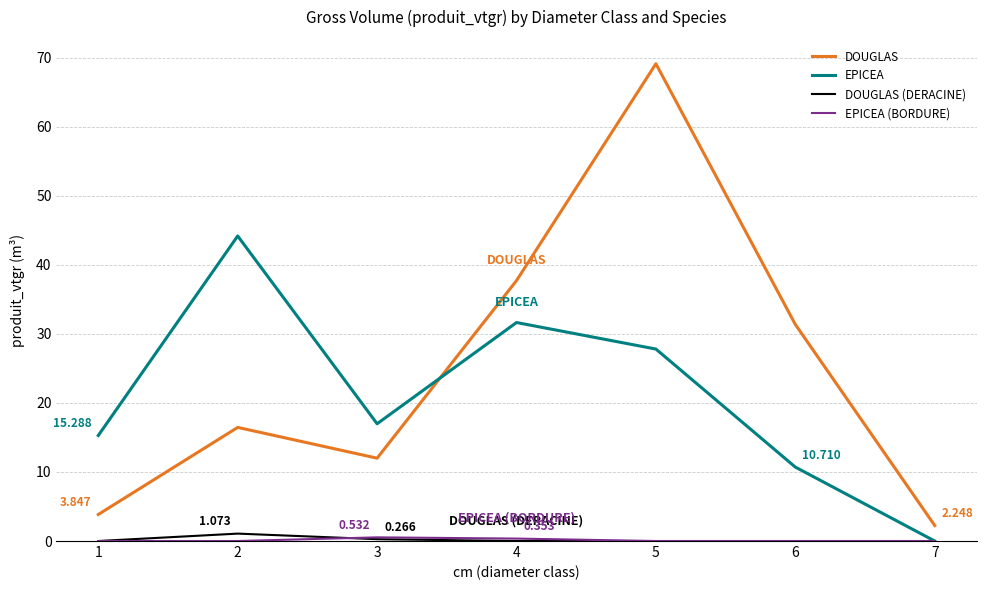

Which series has the largest range (max minus min)?

DOUGLAS